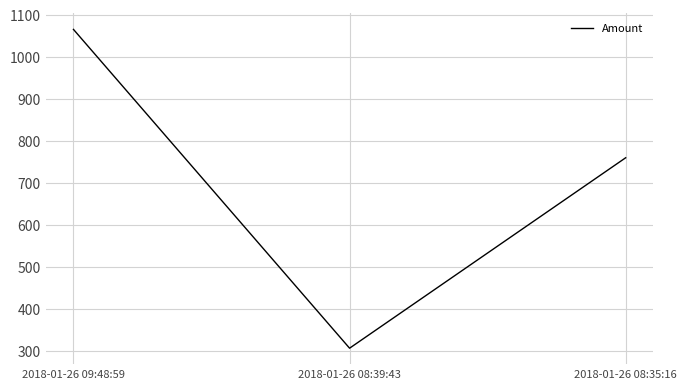

What is the change in value from 2018-01-26 09:48:59 to 2018-01-26 08:35:16?

-305.4